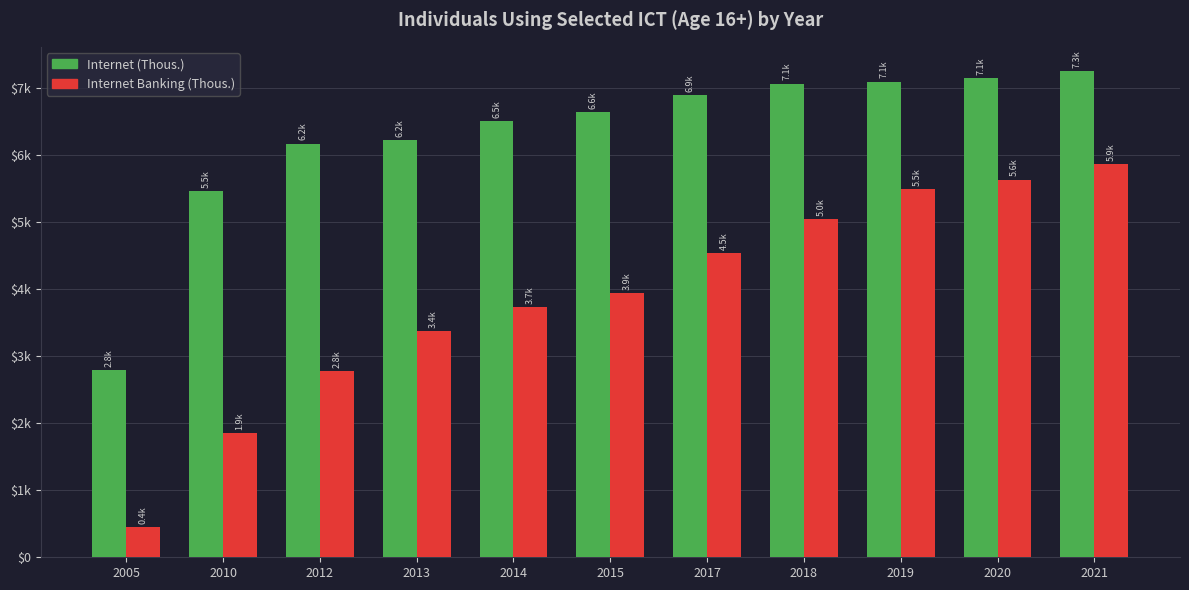

Does the chart contain stacked bars?

No